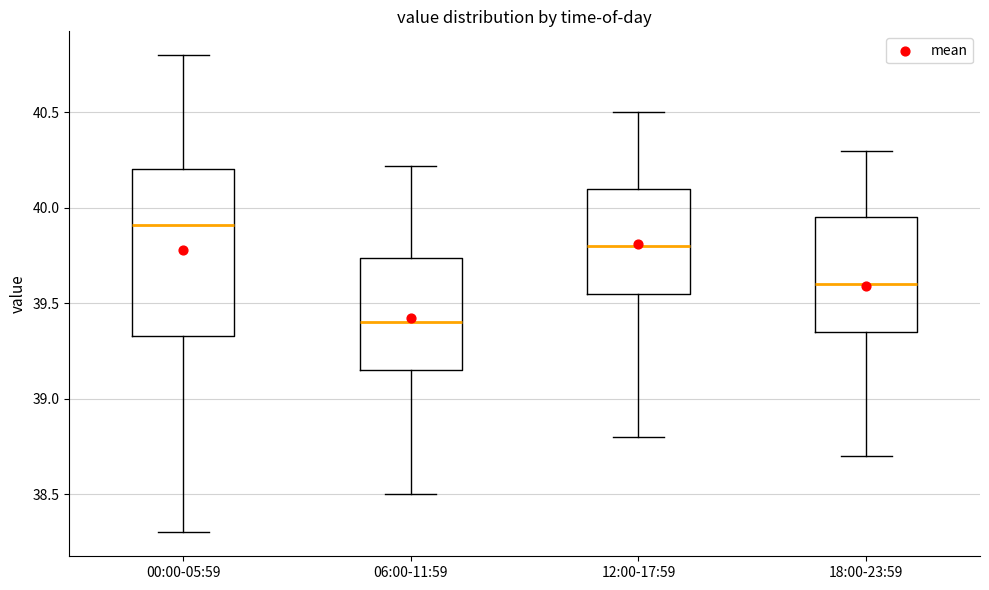

Which box's median line is the highest?

00:00-05:59